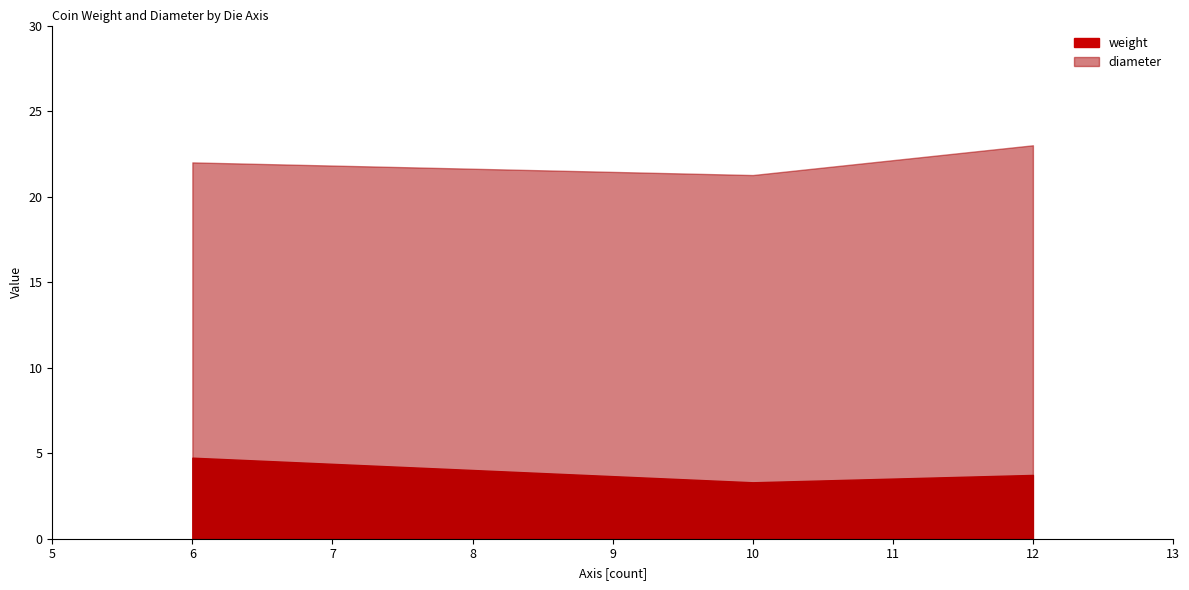

How many data points in diameter are less than 22?

2